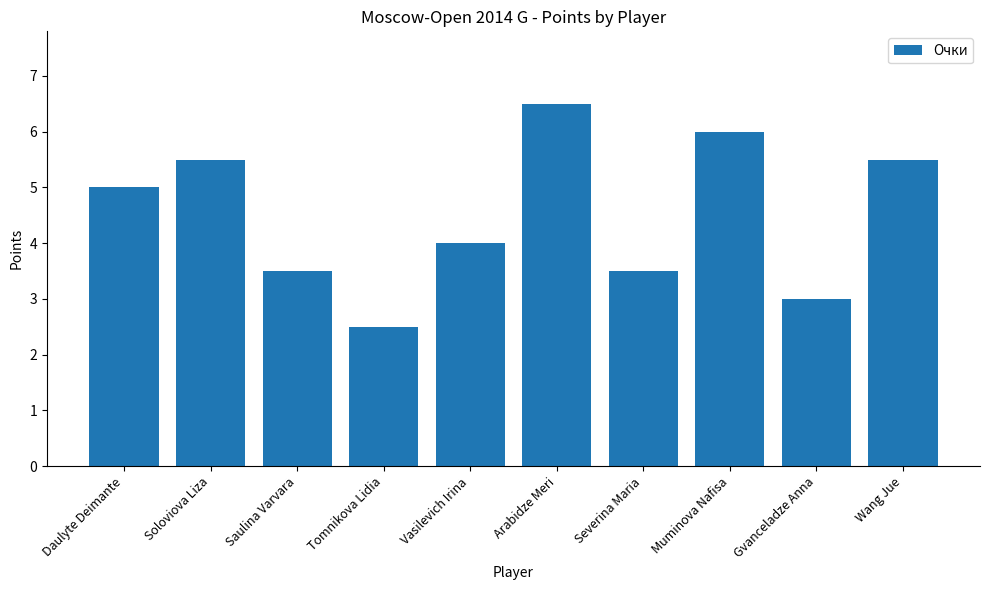

Reading right to left, list all the values displayed in this chart.

Wang Jue=5.5	Gvanceladze Anna=3.0	Muminova Nafisa=6.0	Severina Maria=3.5	Arabidze Meri=6.5	Vasilevich Irina=4.0	Tomnikova Lidia=2.5	Saulina Varvara=3.5	Soloviova Liza=5.5	Daulyte Deimante=5.0